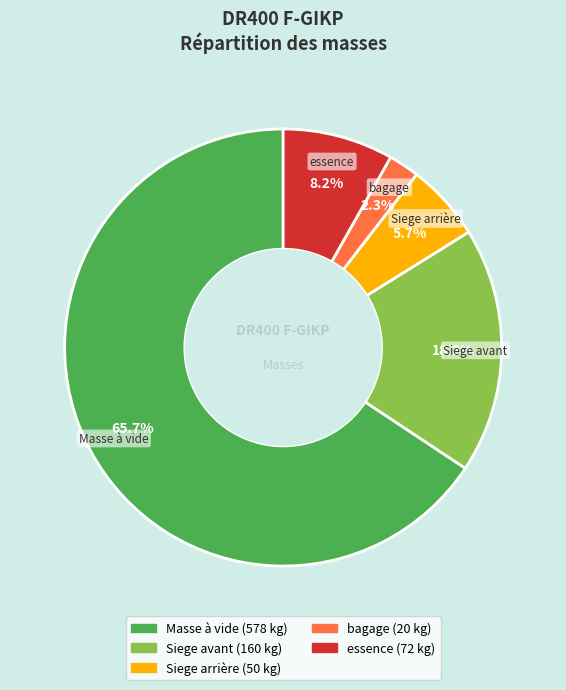

Is it true that Masse à vide is 66% of the pie?

True